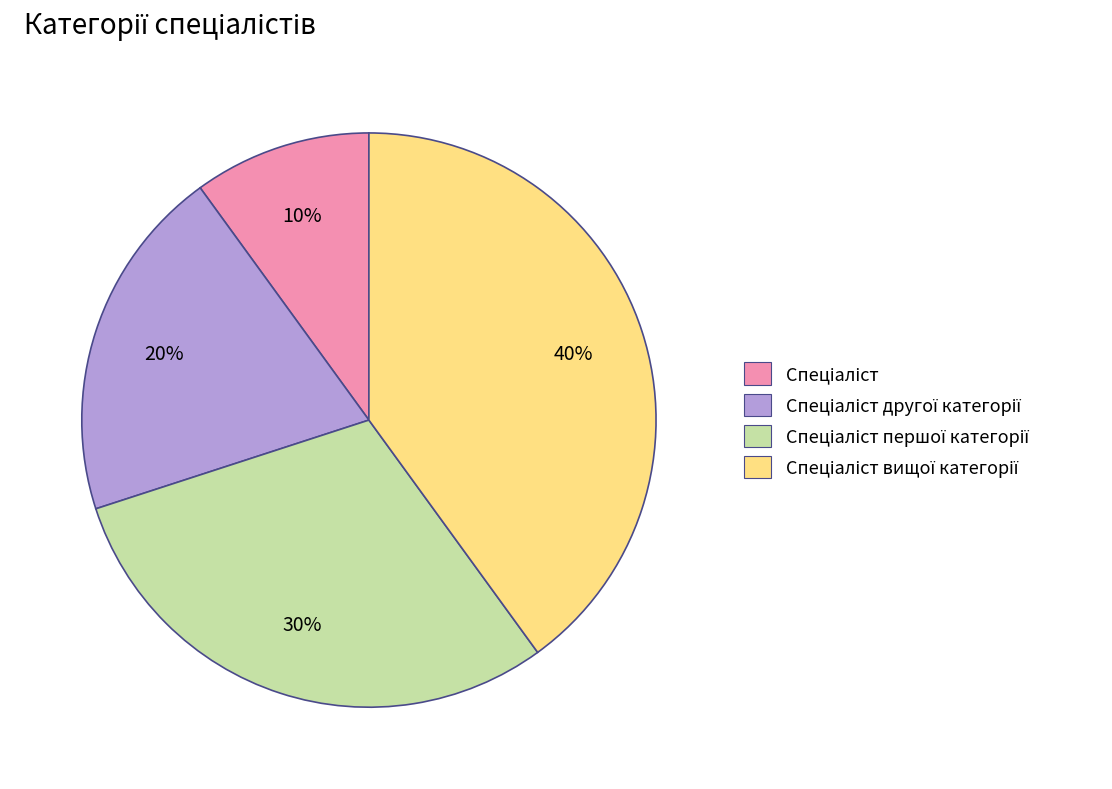

How many slices are in this pie chart?

4